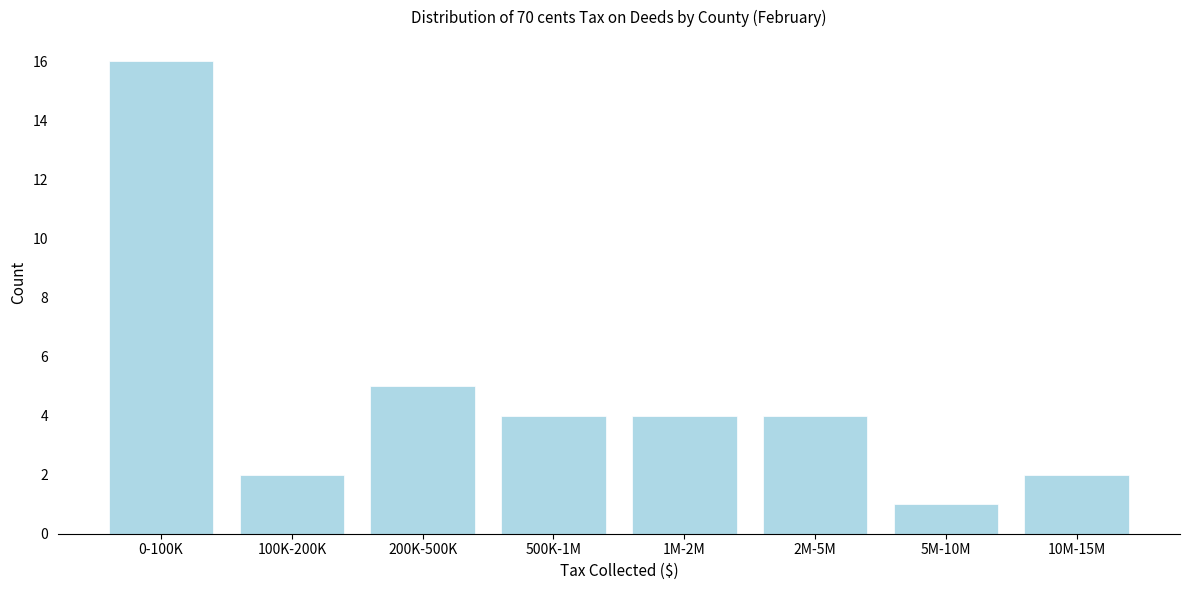

Reading left to right, list all the values displayed in this chart.

16	2	5	4	4	4	1	2